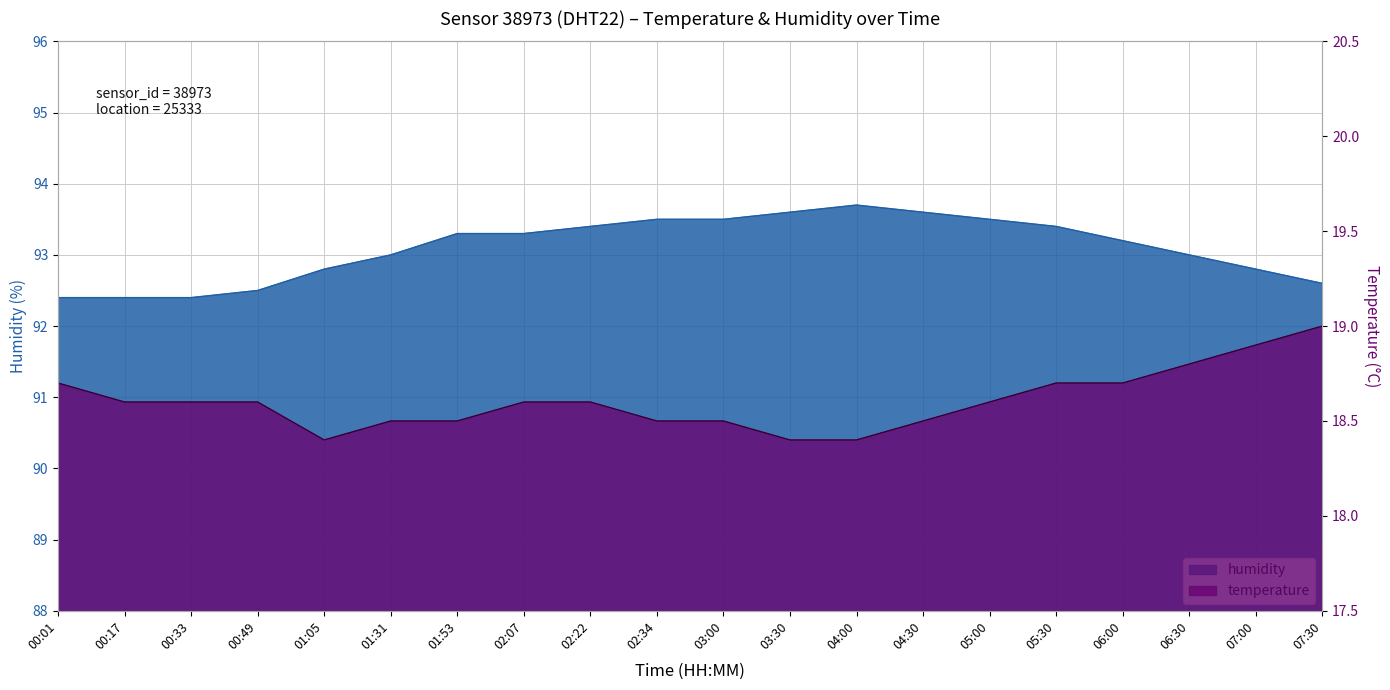

List the labels in order of humidity value, largest first.

04:00, 03:30, 04:30, 02:34, 03:00, 05:00, 02:22, 05:30, 01:53, 02:07, 06:00, 01:31, 06:30, 01:05, 07:00, 07:30, 00:49, 00:01, 00:17, 00:33